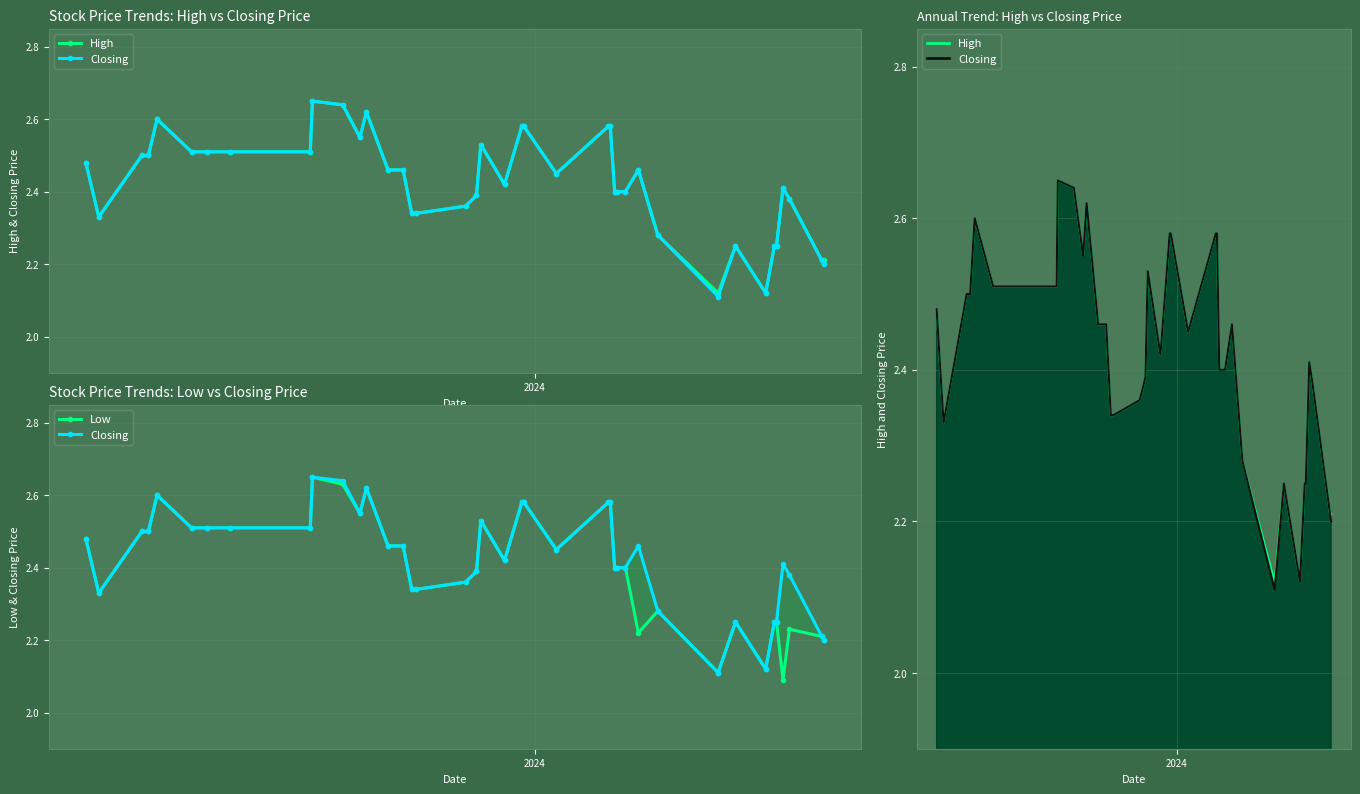

Reading right to left, transcribe all the data shown in this chart.

High: 2.2	2.2	2.4	2.4	2.2	2.2	2.1	2.2	2.1	2.3	2.5	2.4	2.4	2.4	2.6	2.6	2.5	2.6	2.6	2.4	2.5	2.4	2.4	2.3	2.3	2.5	2.5	2.6	2.5	2.6	2.6	2.5	2.5	2.5	2.5	2.6	2.5	2.5	2.3	2.5
Closing: 2.2	2.2	2.4	2.4	2.2	2.2	2.1	2.2	2.1	2.3	2.5	2.4	2.4	2.4	2.6	2.6	2.5	2.6	2.6	2.4	2.5	2.4	2.4	2.3	2.3	2.5	2.5	2.6	2.5	2.6	2.6	2.5	2.5	2.5	2.5	2.6	2.5	2.5	2.3	2.5
Low: 2.2	2.2	2.2	2.1	2.2	2.2	2.1	2.2	2.1	2.3	2.2	2.4	2.4	2.4	2.6	2.6	2.5	2.6	2.6	2.4	2.5	2.4	2.4	2.3	2.3	2.5	2.5	2.6	2.5	2.6	2.6	2.5	2.5	2.5	2.5	2.6	2.5	2.5	2.3	2.5